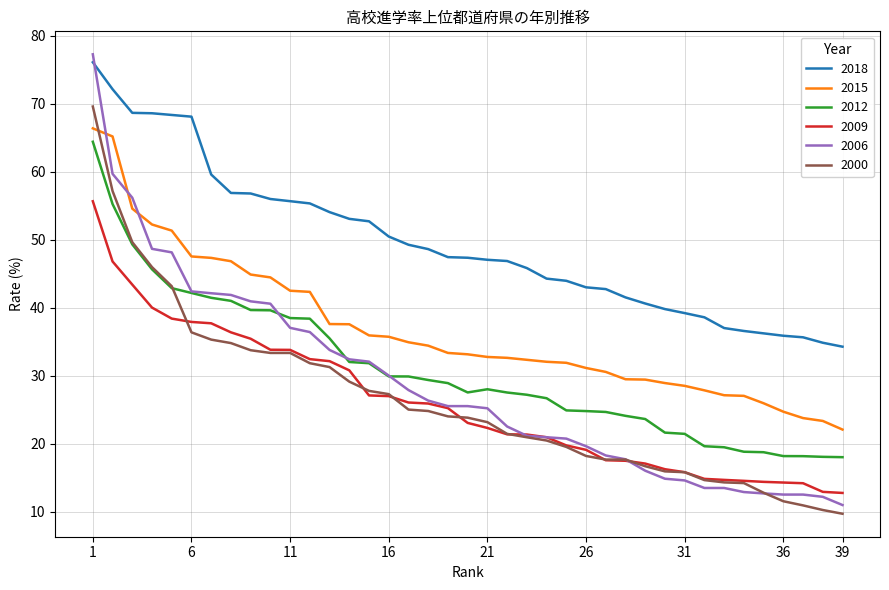

At how many categories does at least one series exceed 64?

6